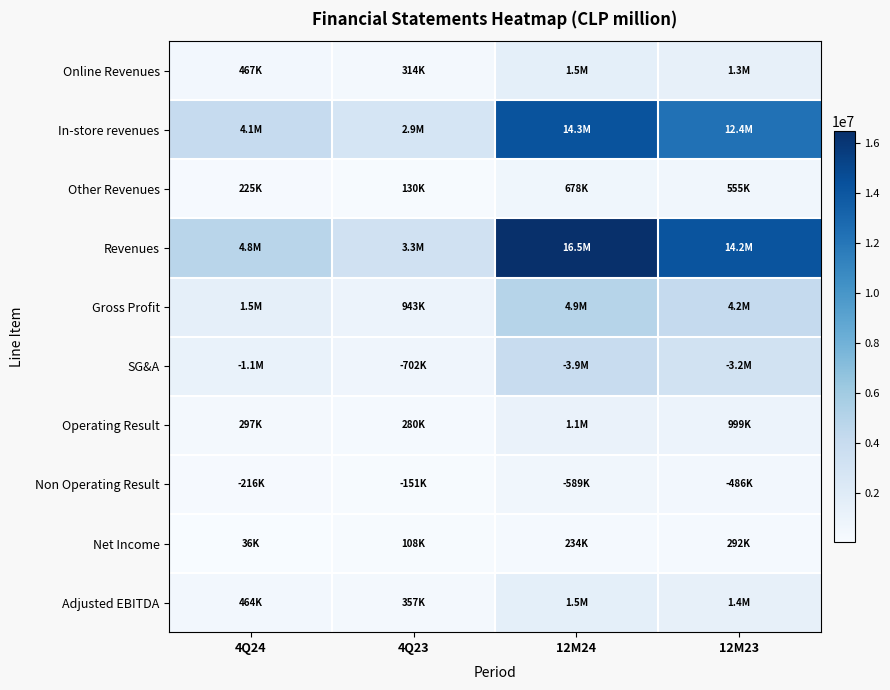

Rank the series at 4Q23 from highest to lowest value.

Revenues, In-store revenues, Gross Profit, SG&A, Adjusted EBITDA, Online Revenues, Operating Result, Non Operating Result, Other Revenues, Net Income